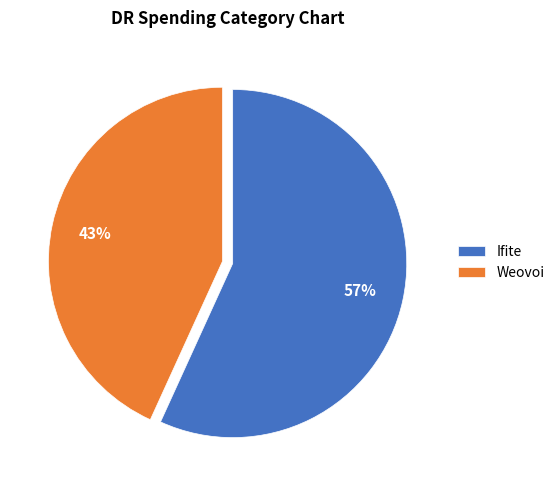

Approximately how many times larger is the value at Ifite compared to Weovoi?

1.3